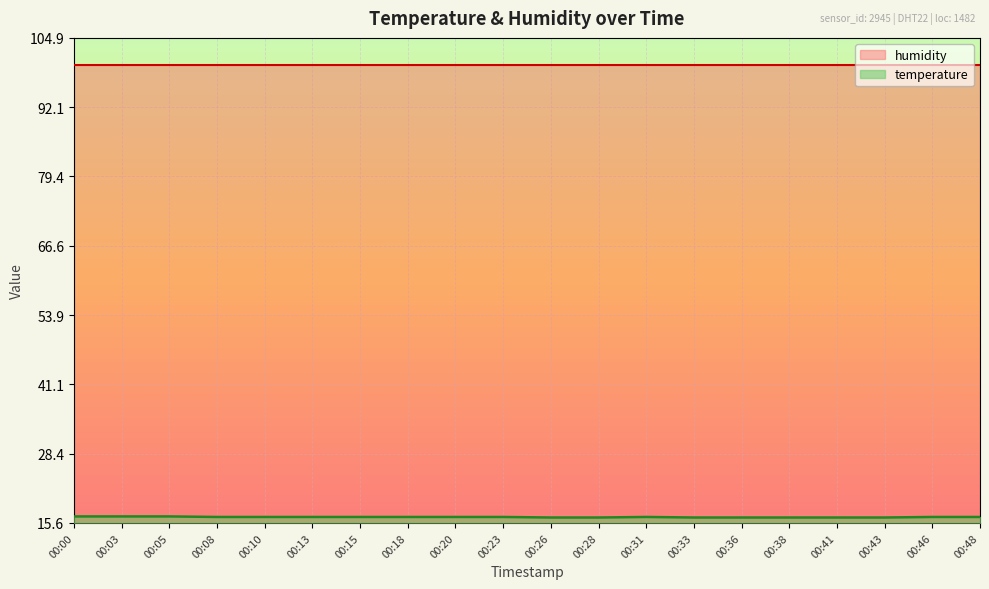

The chart shows a value of 16.7 at 00:31. True or false?

True